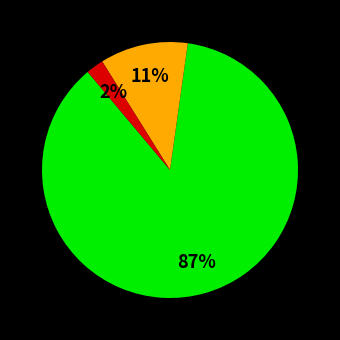

To the nearest percent, what is the average slice percentage?

33%